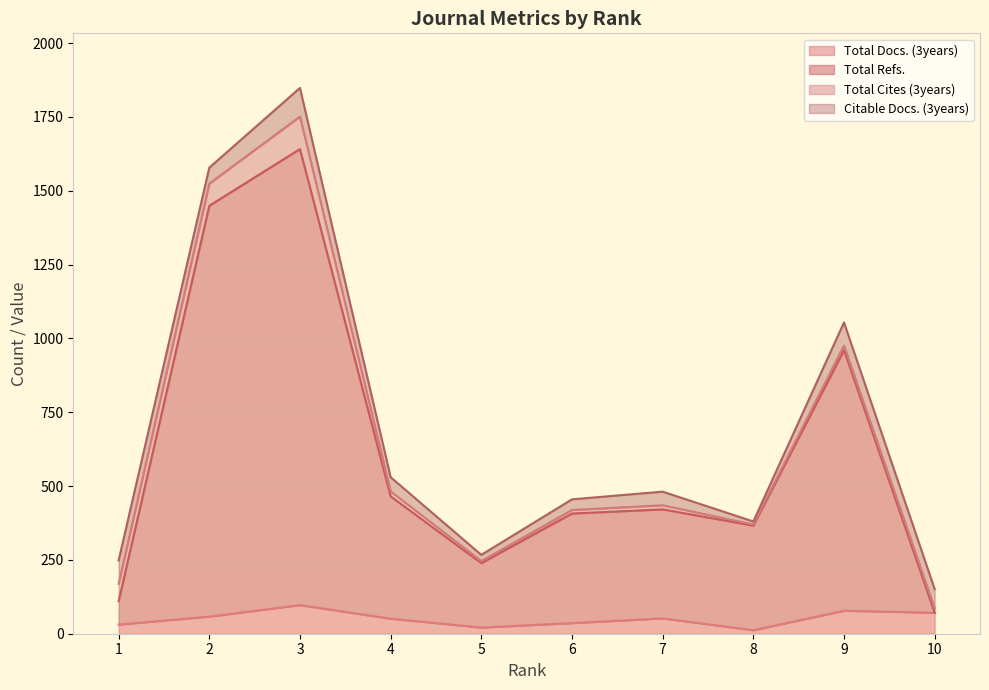

How many values in the Total Docs. (3years) series are below 52?

5